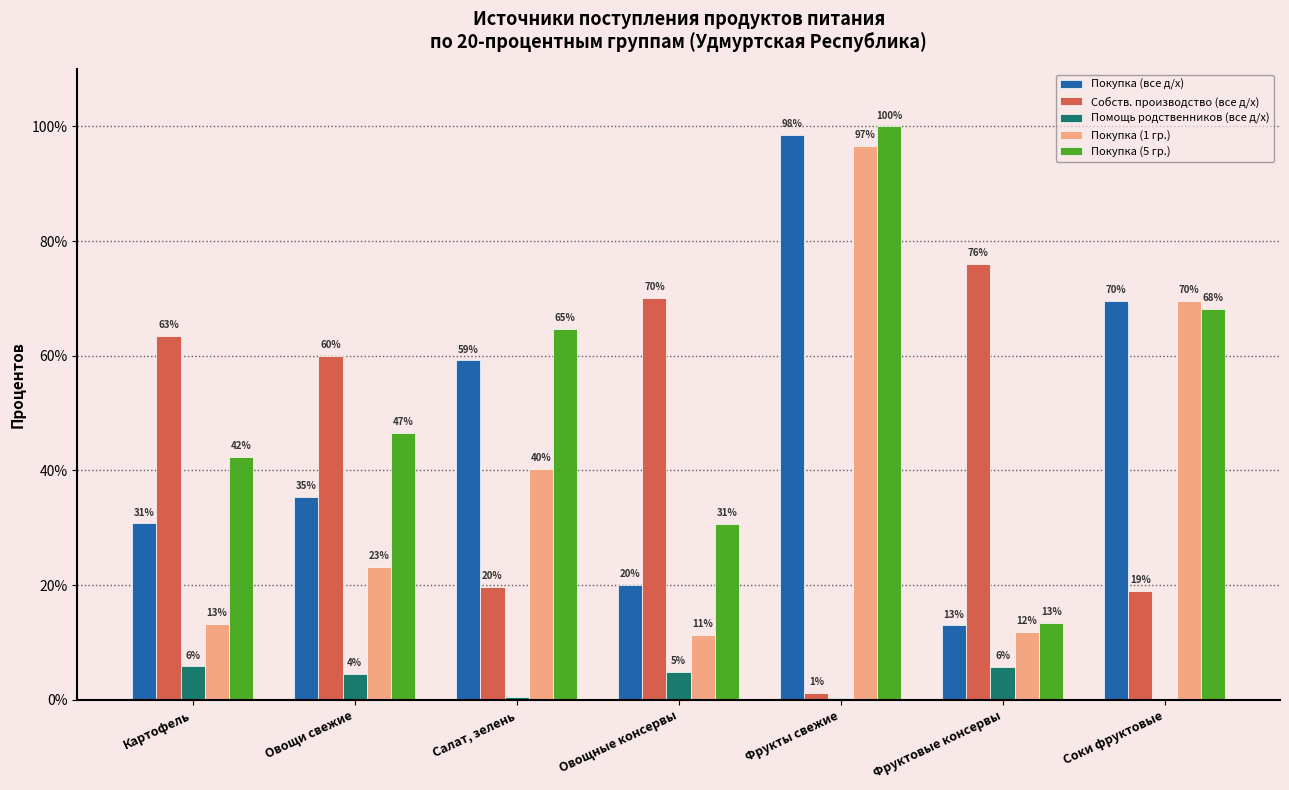

The Покупка (5 гр.) series shows 27.9 at Картофель. True or false?

False